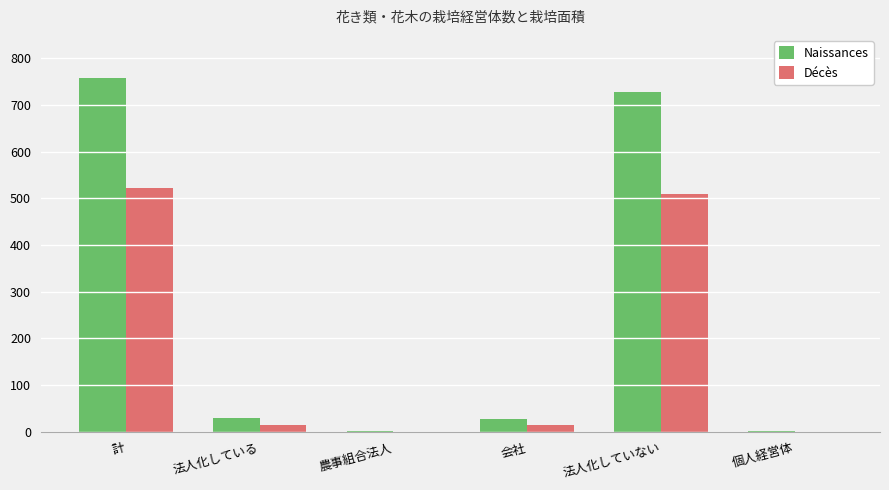

What is the spread (max minus min) of values at 法人化していない?

218